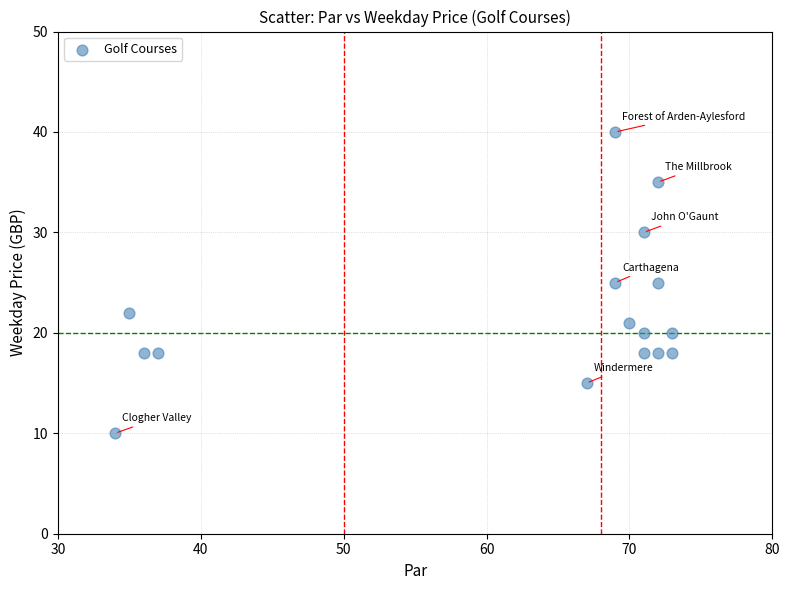

What is the range of X values (max minus min)?

39